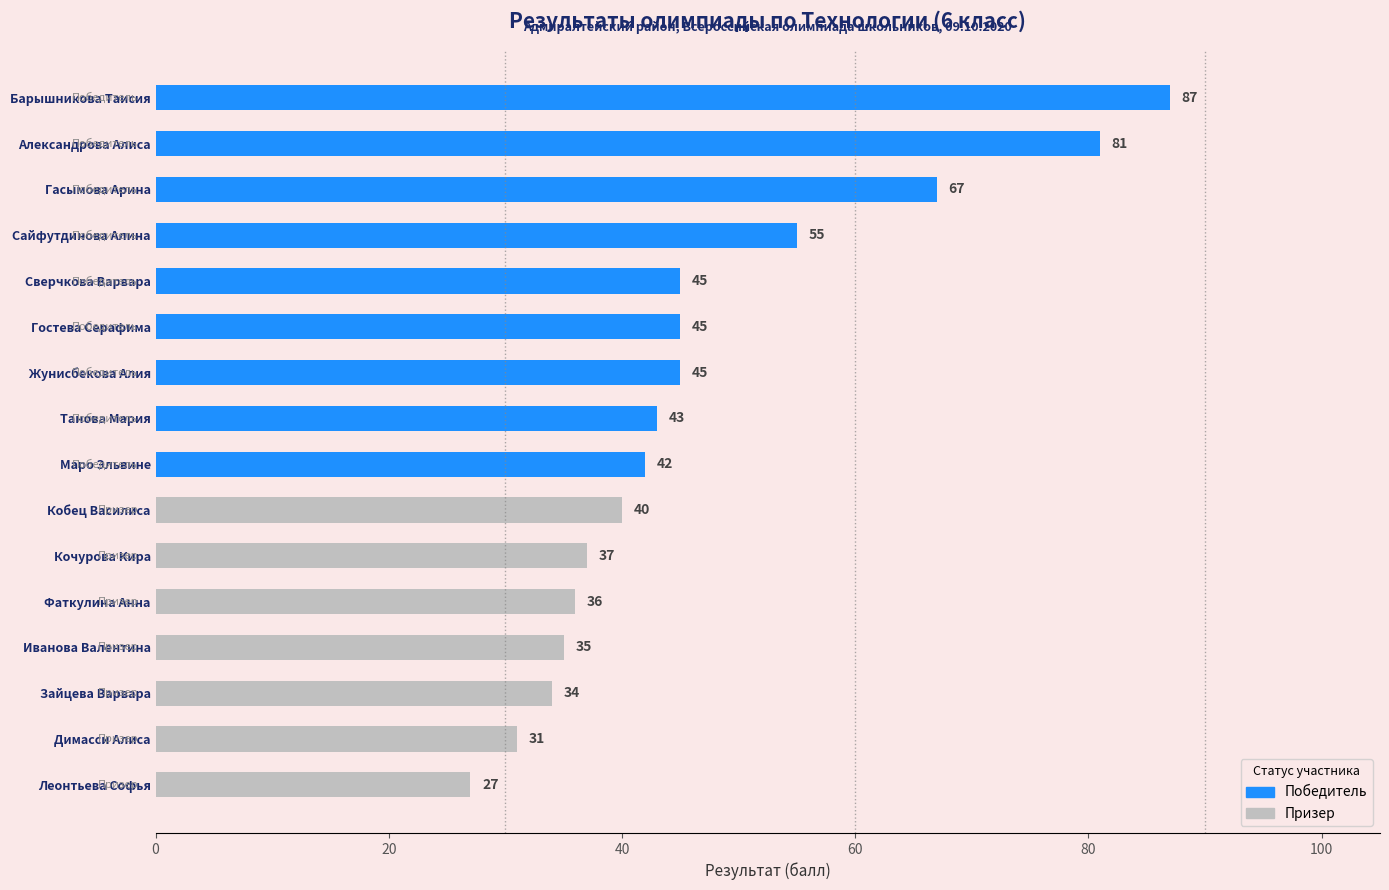

What is the average value?

47